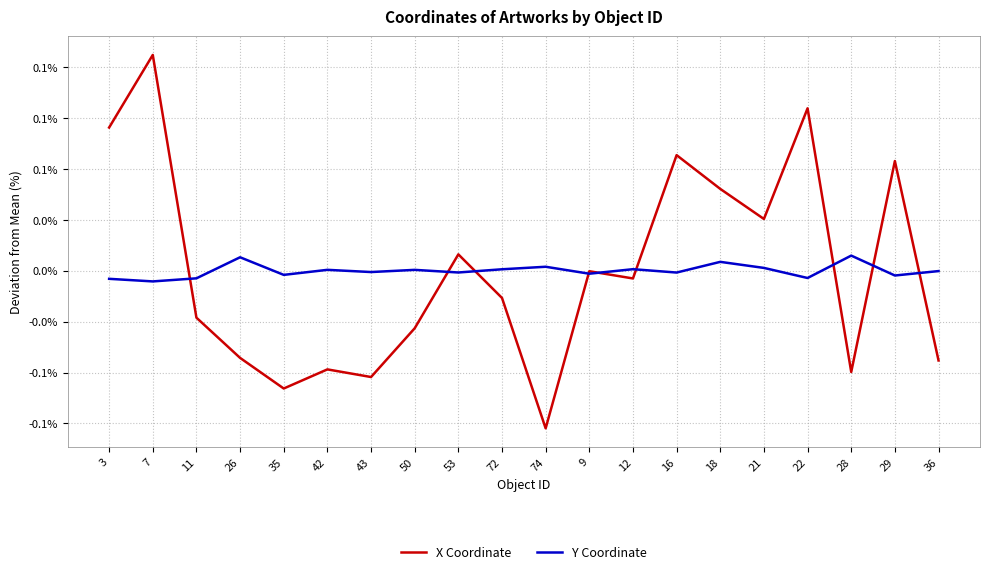

Reading left to right, list all the values displayed in this chart.

X Coordinate: 3=0.1	7=0.1	11=-0.0	26=-0.0	35=-0.1	42=-0.0	43=-0.1	50=-0.0	53=0.0	72=-0.0	74=-0.1	9=-0.0	12=-0.0	16=0.1	18=0.0	21=0.0	22=0.1	28=-0.0	29=0.1	36=-0.0
Y Coordinate: 3=-0.0	7=-0.0	11=-0.0	26=0.0	35=-0.0	42=0.0	43=-0.0	50=0.0	53=-0.0	72=0.0	74=0.0	9=-0.0	12=0.0	16=-0.0	18=0.0	21=0.0	22=-0.0	28=0.0	29=-0.0	36=-0.0